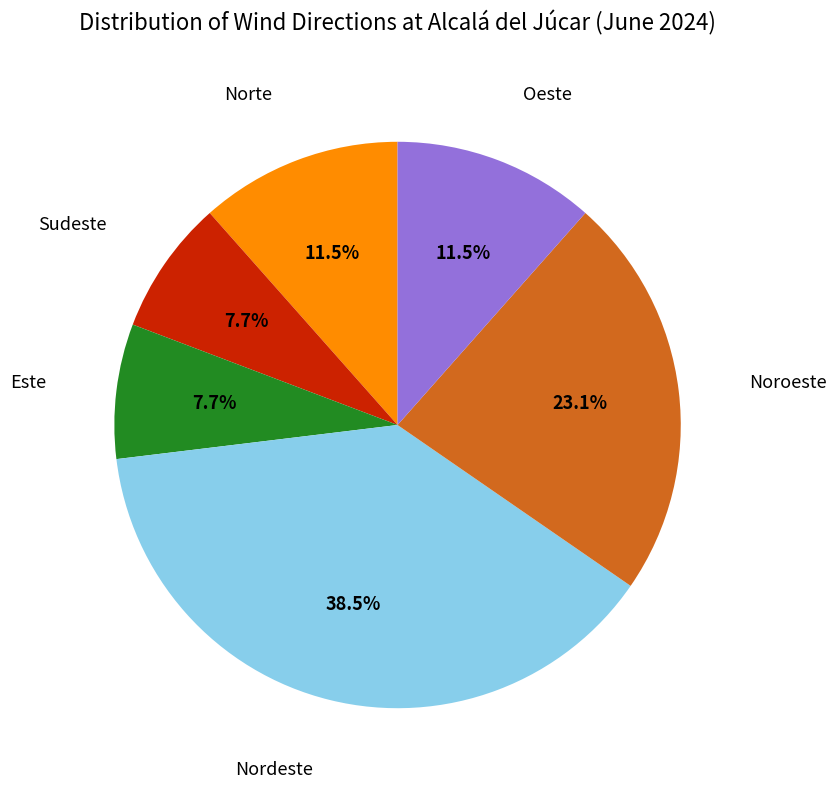

To the nearest percent, what is the average slice percentage?

17%